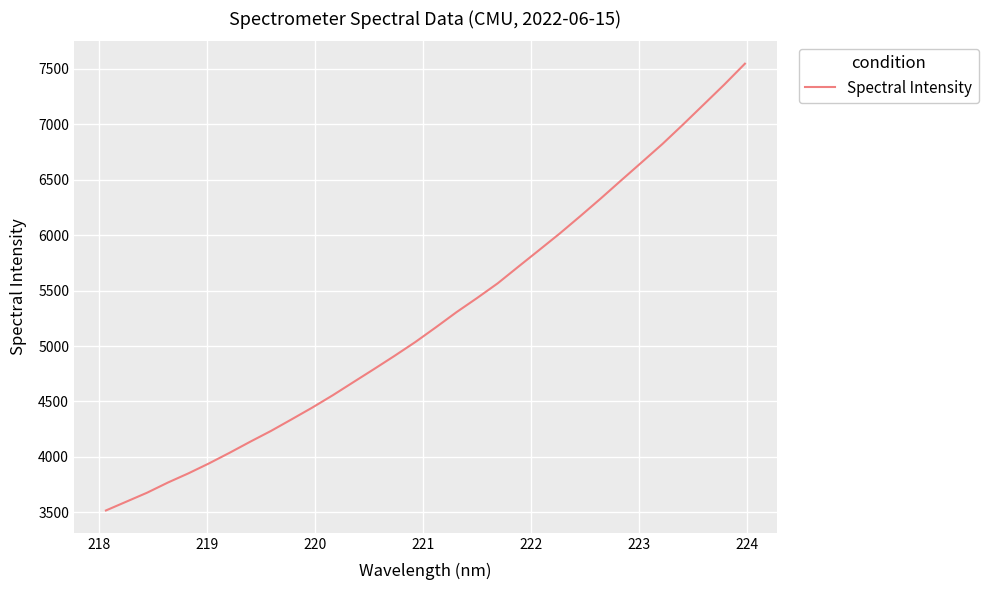

What is the difference between the maximum and minimum values?

4028.0